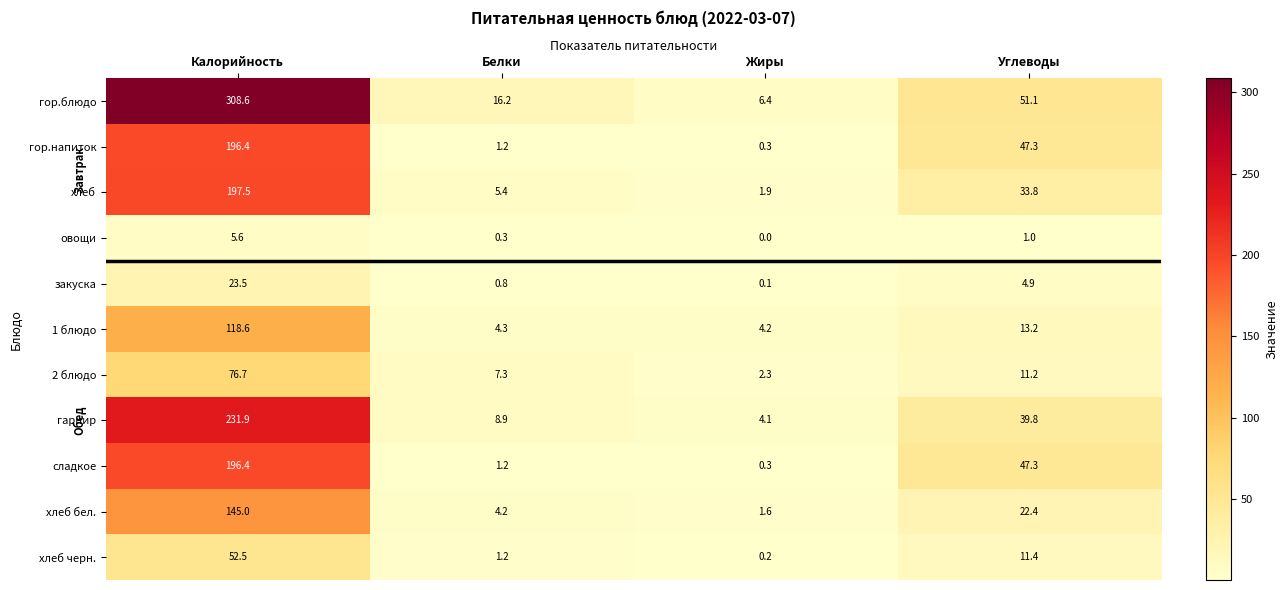

Which series has the largest total across all categories?

гор.блюдо